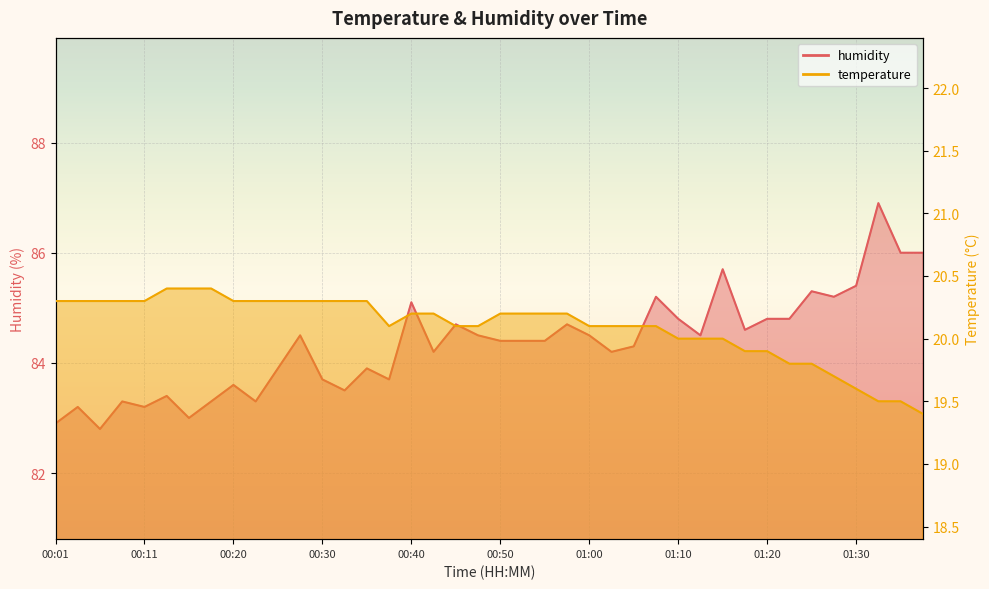

At which category is the sum across all series the highest?

01:33